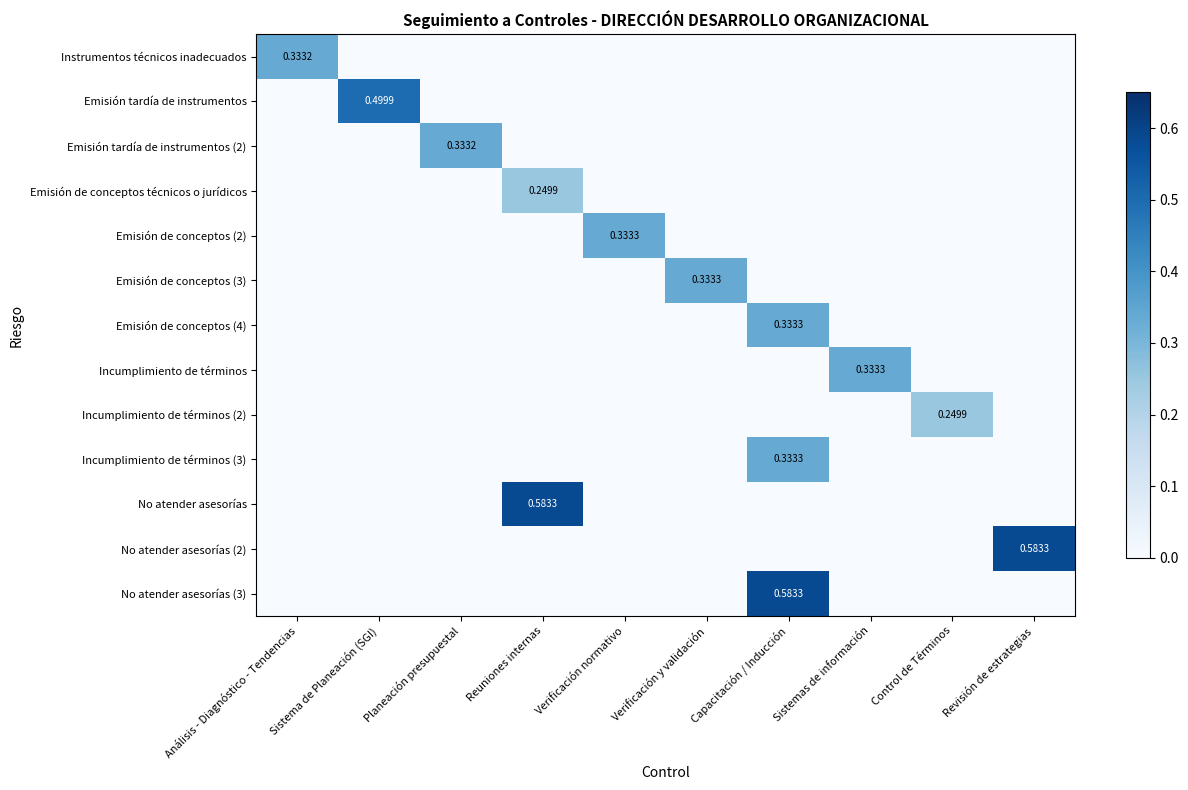

How many data points in No atender asesorías (2) are above 0?

1